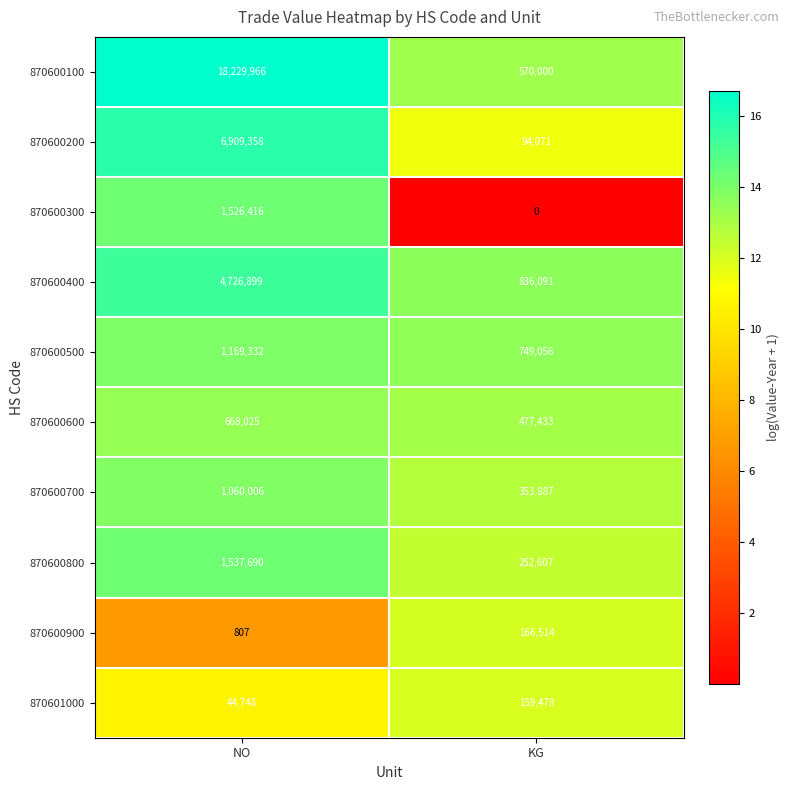

What value does the 870600200 series have at KG, to the nearest 10?

94070